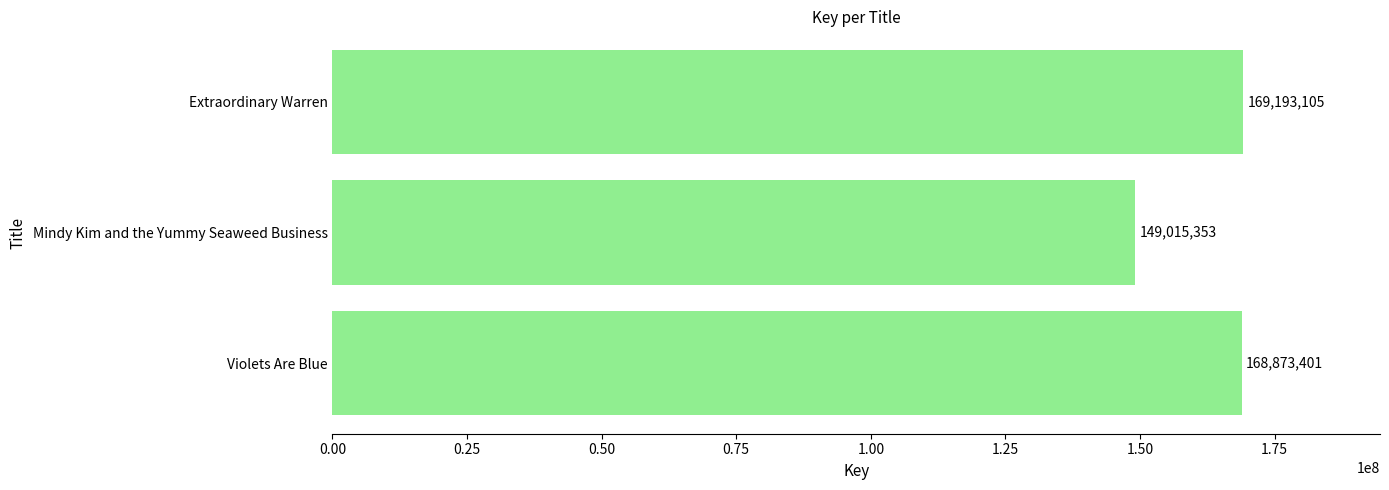

At which label is the value closest to 159104229?

Violets Are Blue